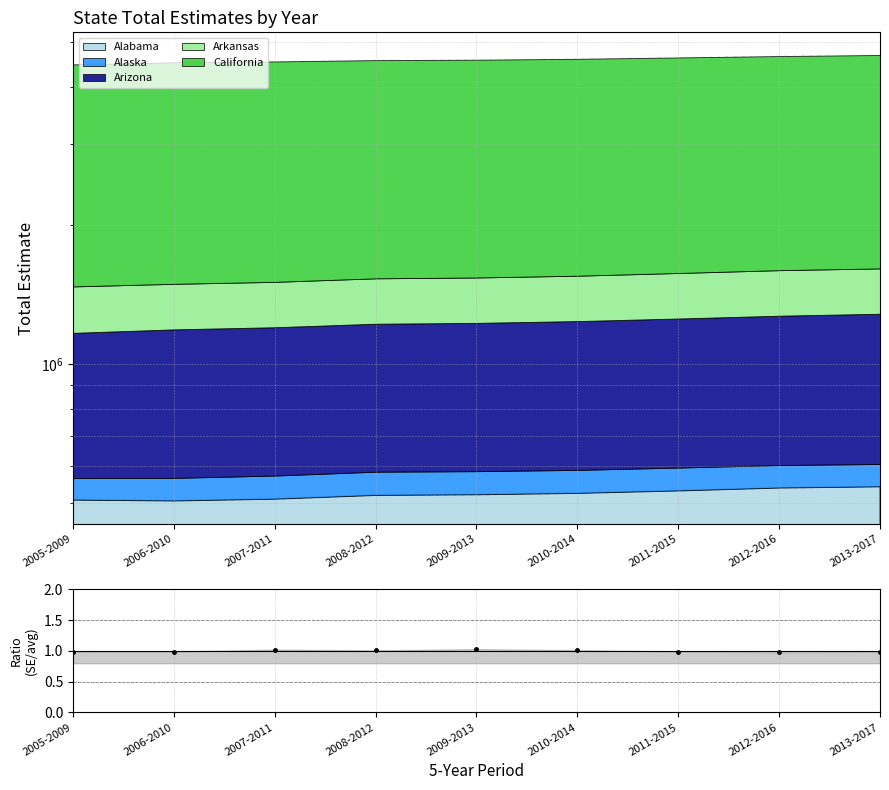

What is the average value?

1.0